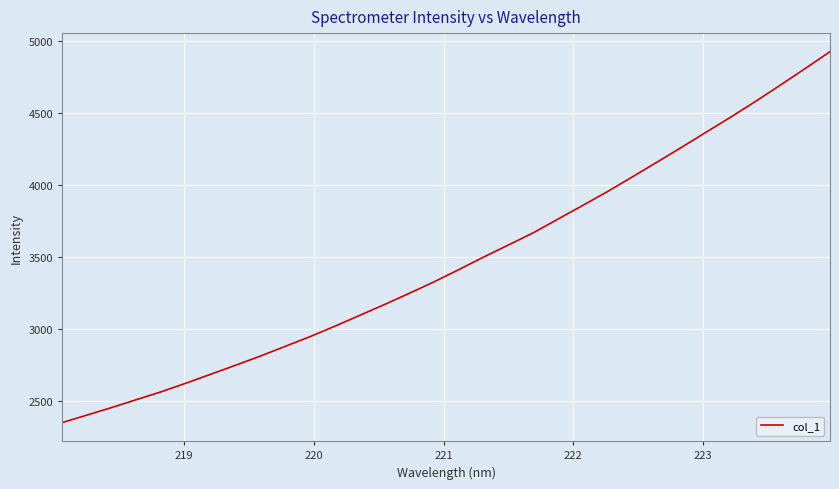

What is the difference between the maximum and minimum values?

2574.3